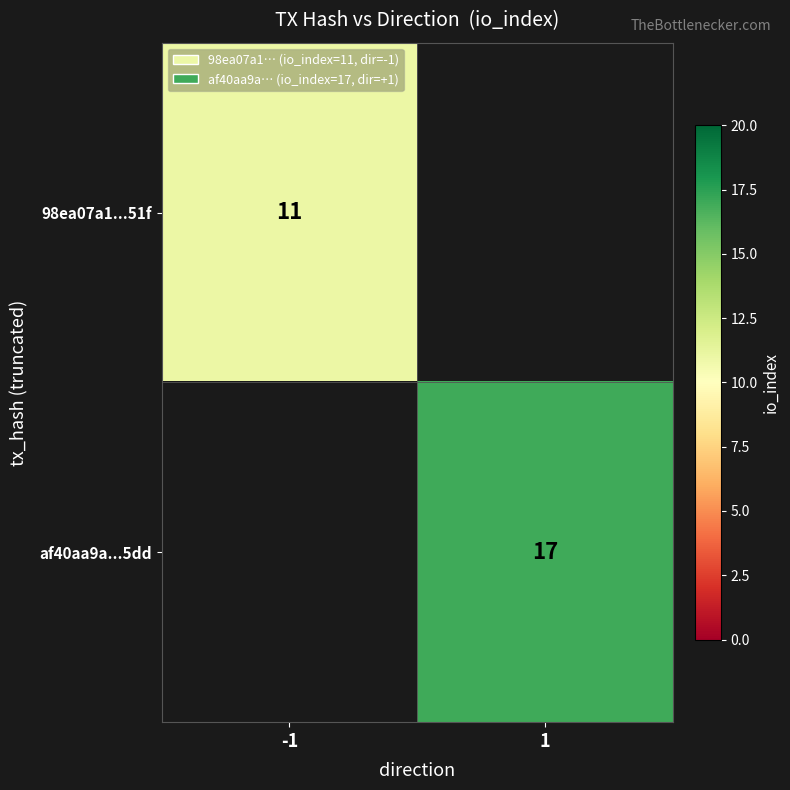

Is it true that 98ea07a1...51f equals 11 at -1?

True